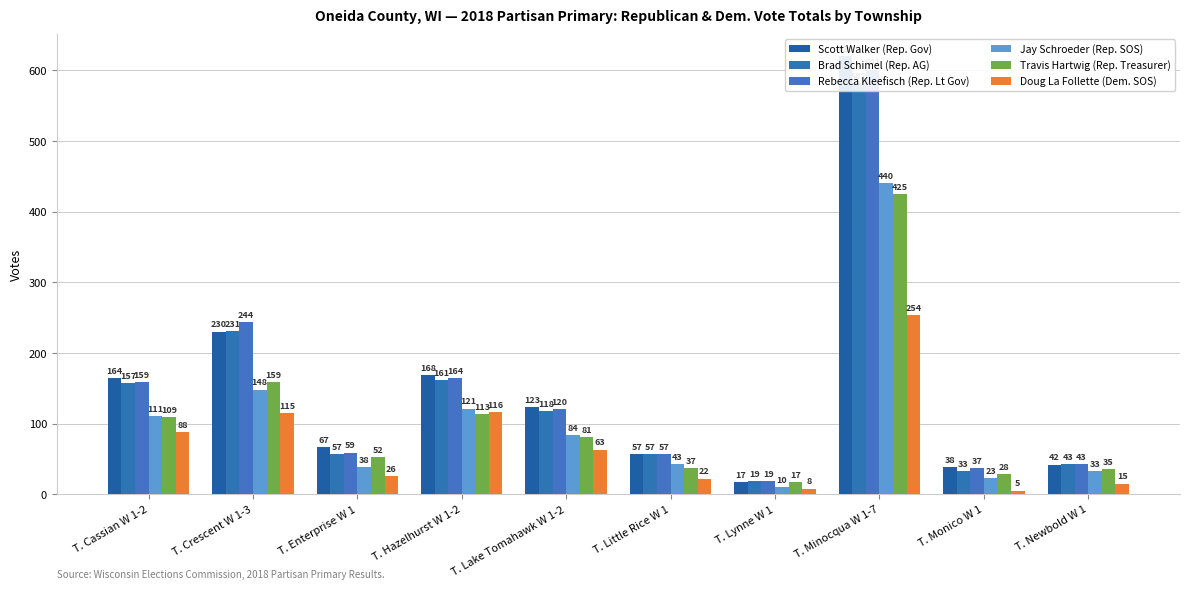

At which label does Doug La Follette (Dem. SOS) reach its peak?

T. Minocqua W 1-7